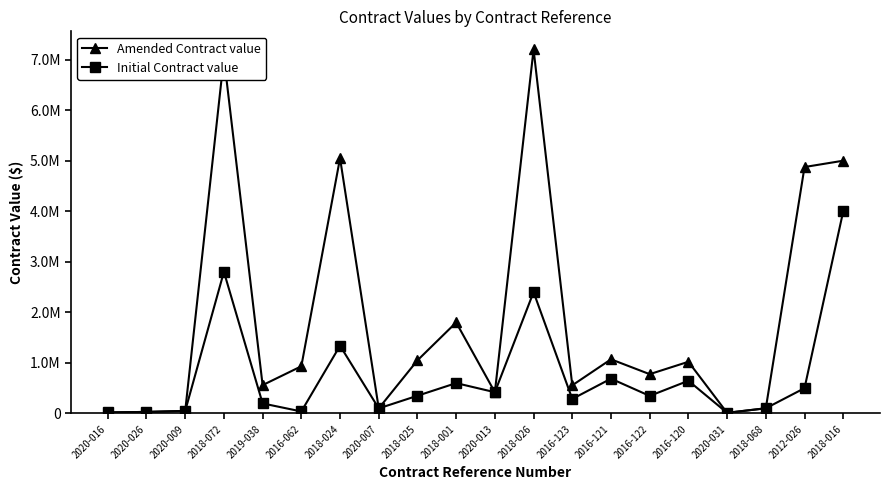

Does the chart display data point markers on the line(s)?

Yes